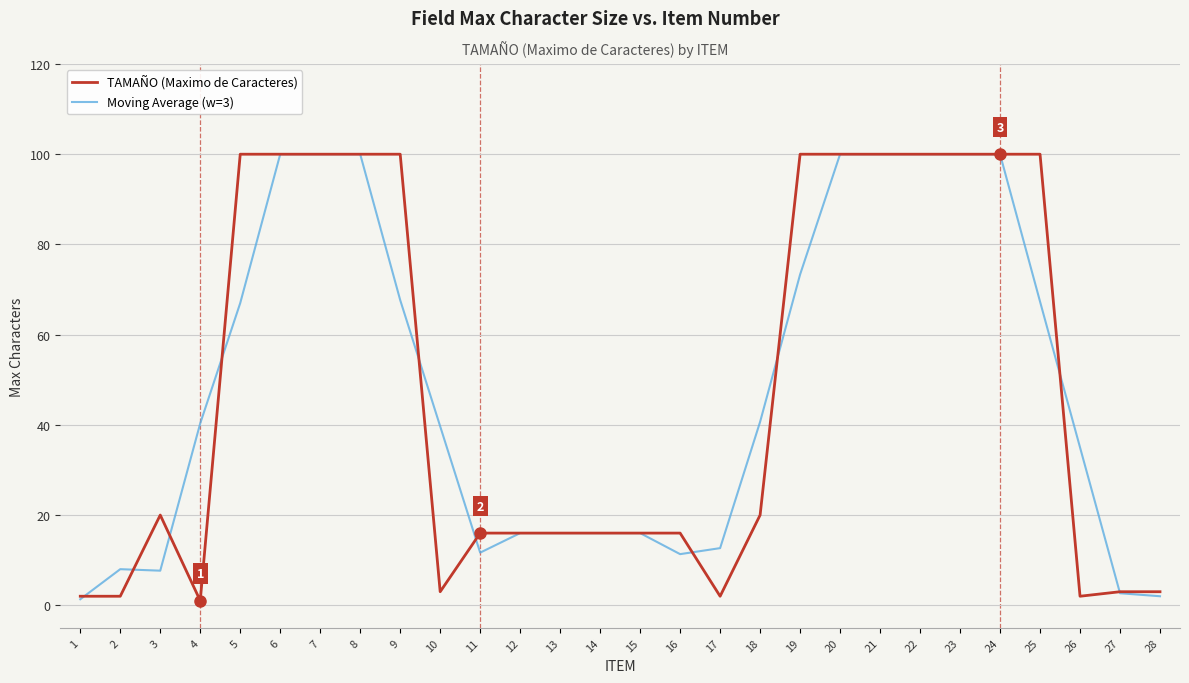

What is the maximum value shown in the chart?

100.0